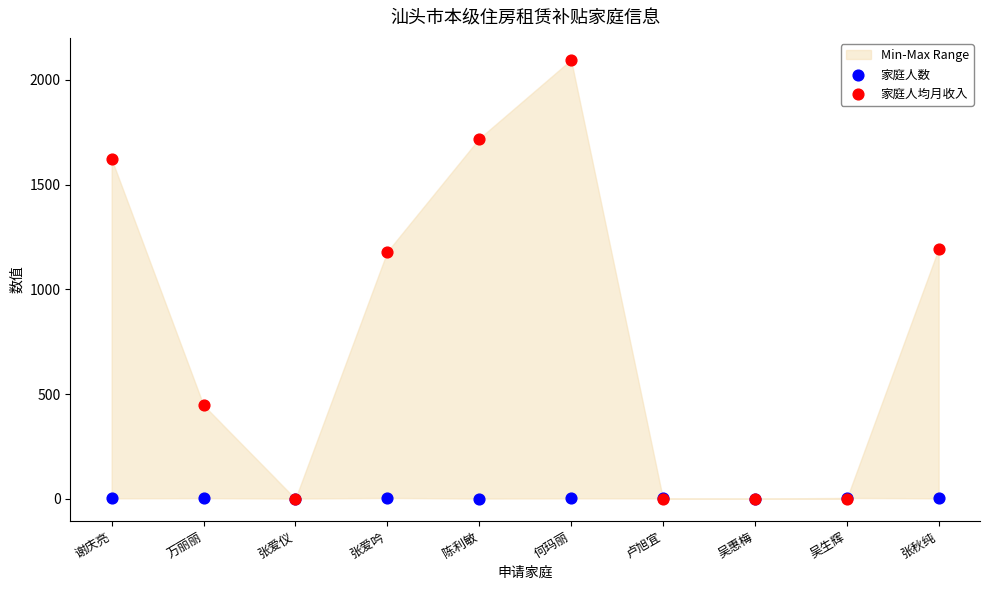

Which series contains the highest Y value?

家庭人均月收入